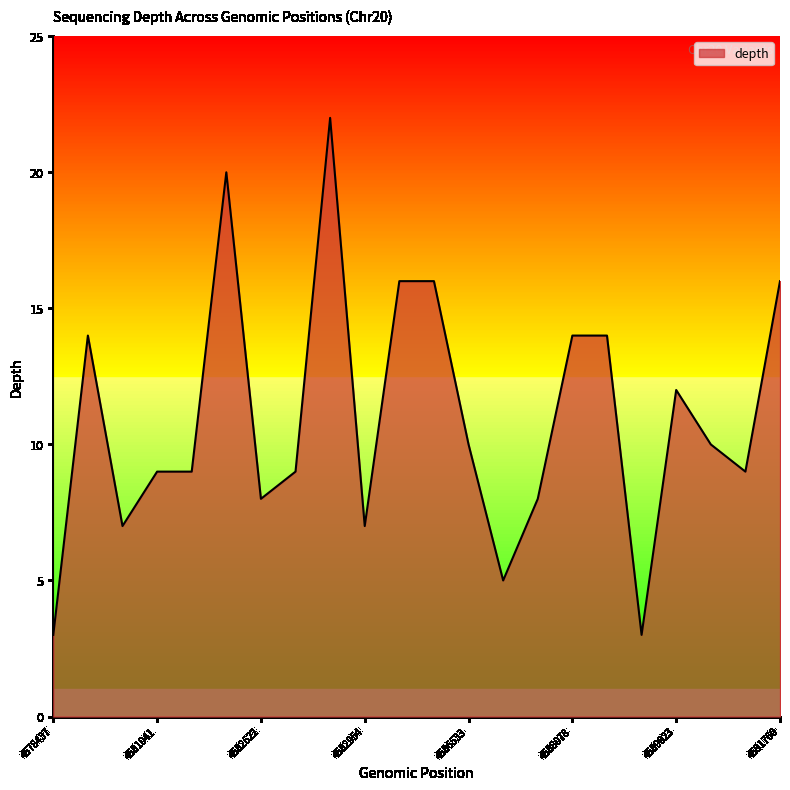

Reading right to left, extract all data points from this chart.

16	9	10	12	3	14	14	8	5	10	16	16	7	22	9	8	20	9	9	7	14	3